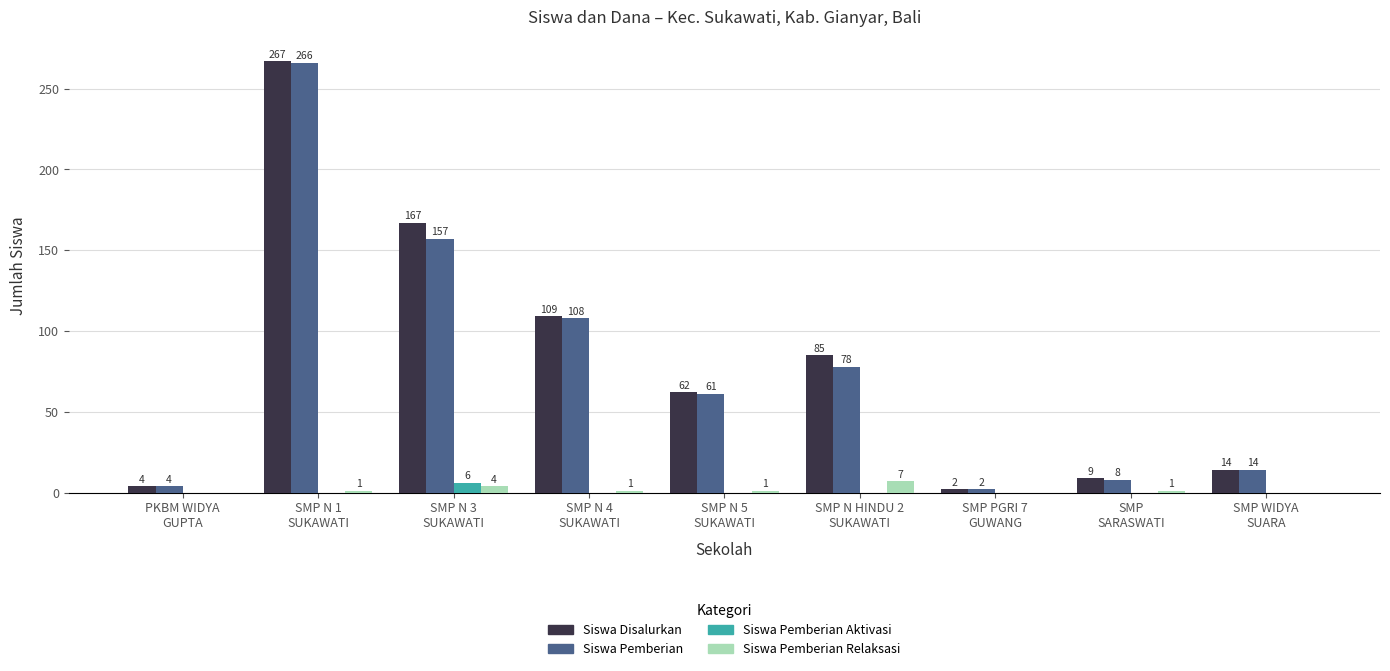

Is it true that Siswa Pemberian equals 78 at SMP N HINDU 2
SUKAWATI?

True